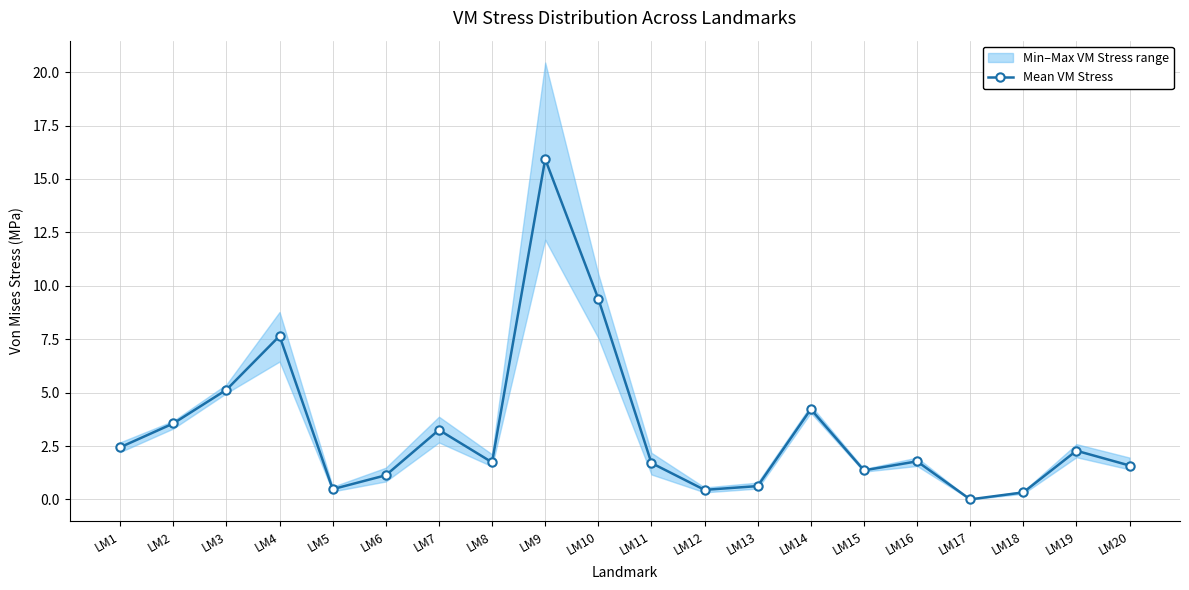

Rank the categories by value from lowest to highest.

LM17, LM18, LM12, LM5, LM13, LM6, LM15, LM20, LM11, LM8, LM16, LM19, LM1, LM7, LM2, LM14, LM3, LM4, LM10, LM9